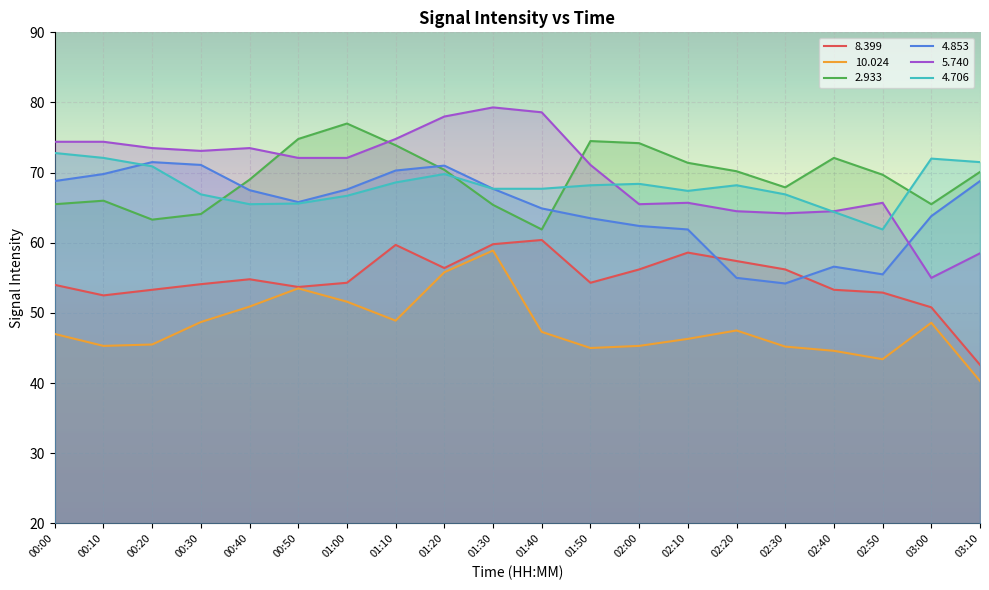

True or false:   8.399 and   4.853 intersect in this chart.

True